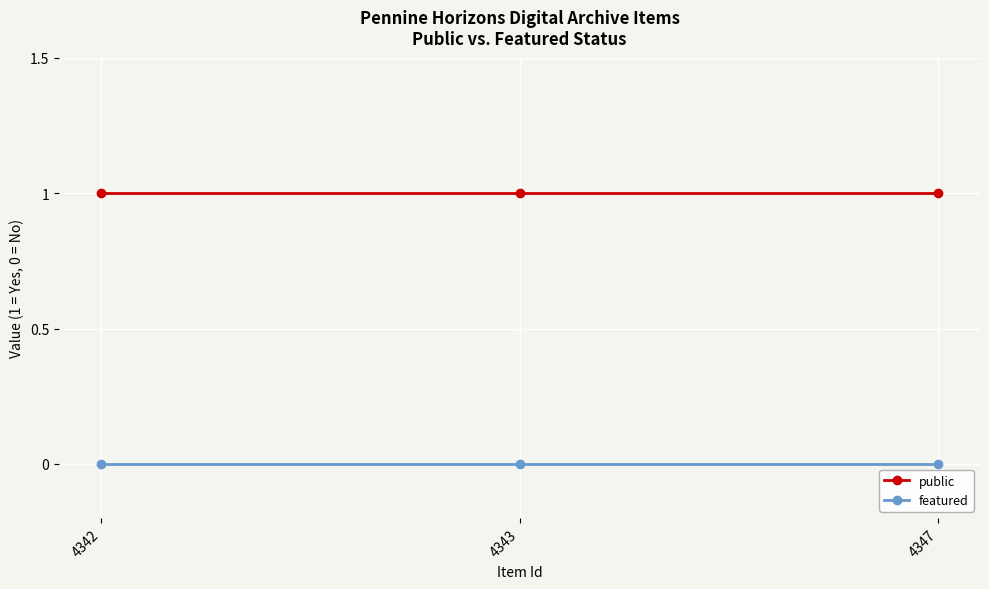

The value of featured at 4342 is 0. True or false?

True